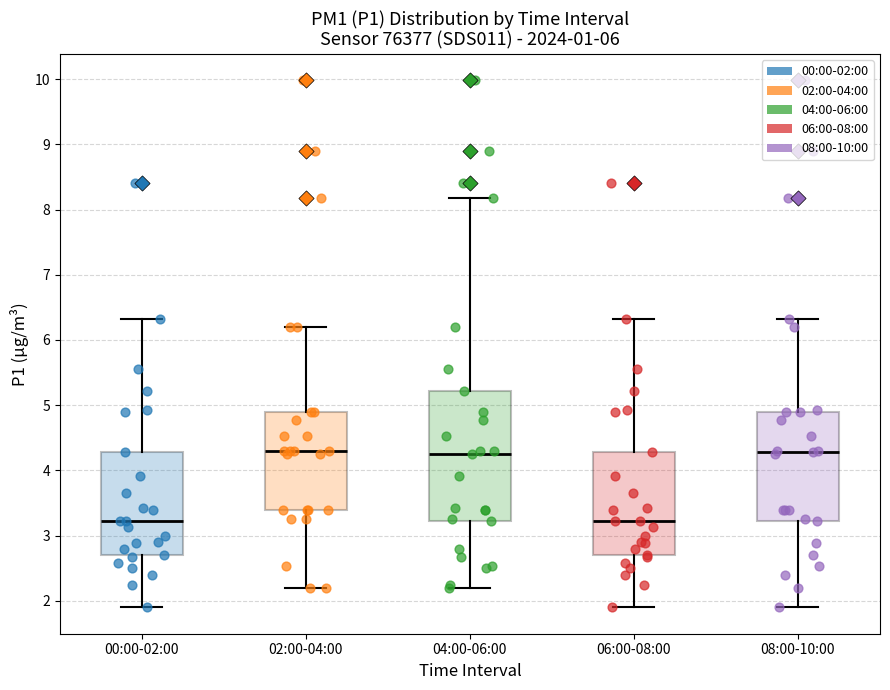

Reading left to right, transcribe this box plot: for each box, give where its median line is, the range the box spans, and where its two whiskers end, as read against the y-axis. The values are not printed on the chart, so give them approximately, as read against the axis.

00:00-02:00: median 3.2, box 2.7 to 4.3, whiskers 1.9 to 6.3
02:00-04:00: median 4.3, box 3.4 to 4.9, whiskers 2.2 to 6.2
04:00-06:00: median 4.3, box 3.2 to 5.2, whiskers 2.2 to 8.2
06:00-08:00: median 3.2, box 2.7 to 4.3, whiskers 1.9 to 6.3
08:00-10:00: median 4.3, box 3.2 to 4.9, whiskers 1.9 to 6.3